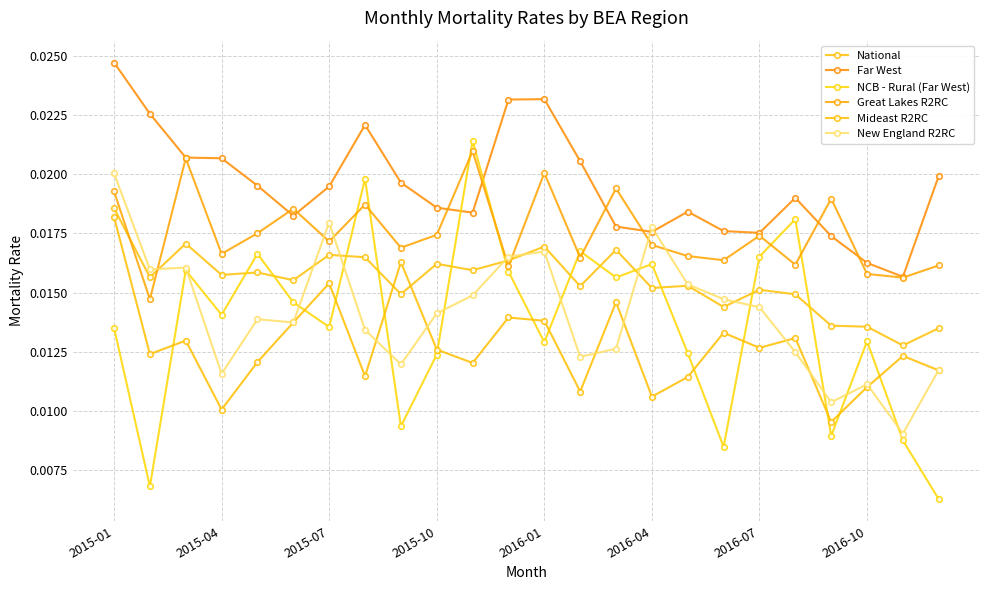

How many lines are shown in the chart?

6